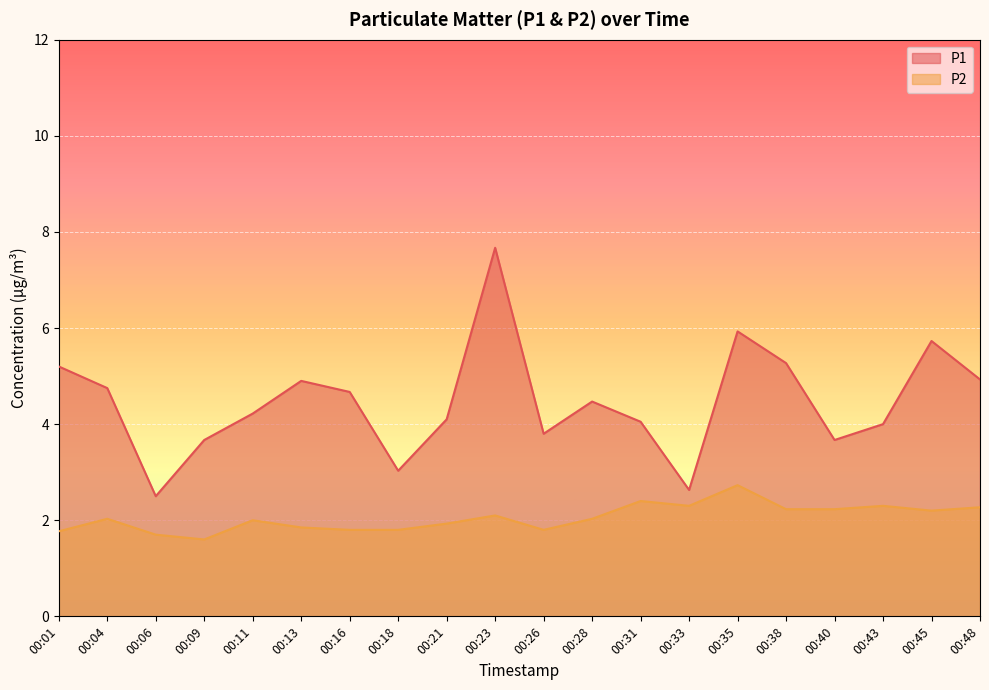

Which series changed the most between 00:16 and 00:26?

P1